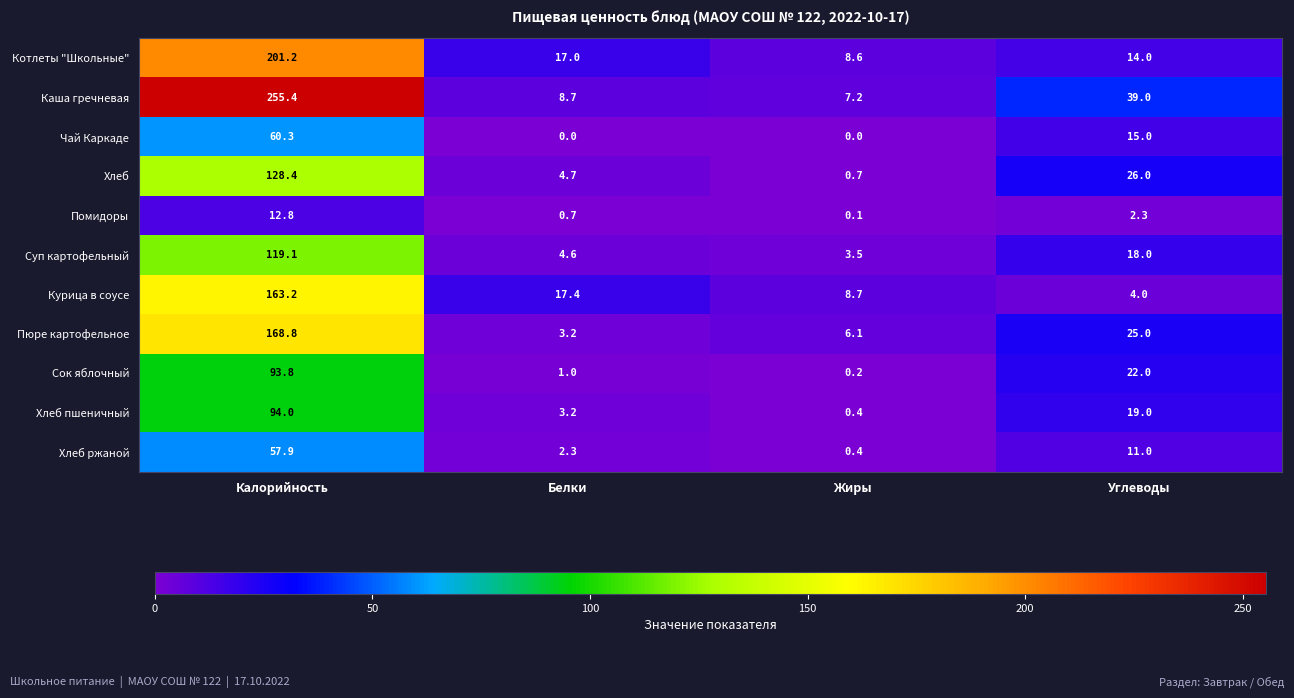

Which series has the largest total across all categories?

Каша гречневая